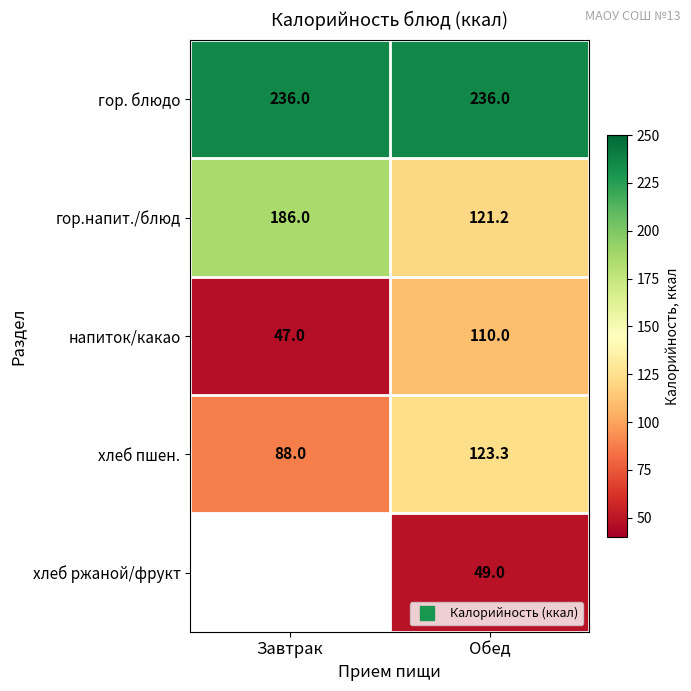

At how many categories does at least one series exceed 158?

2